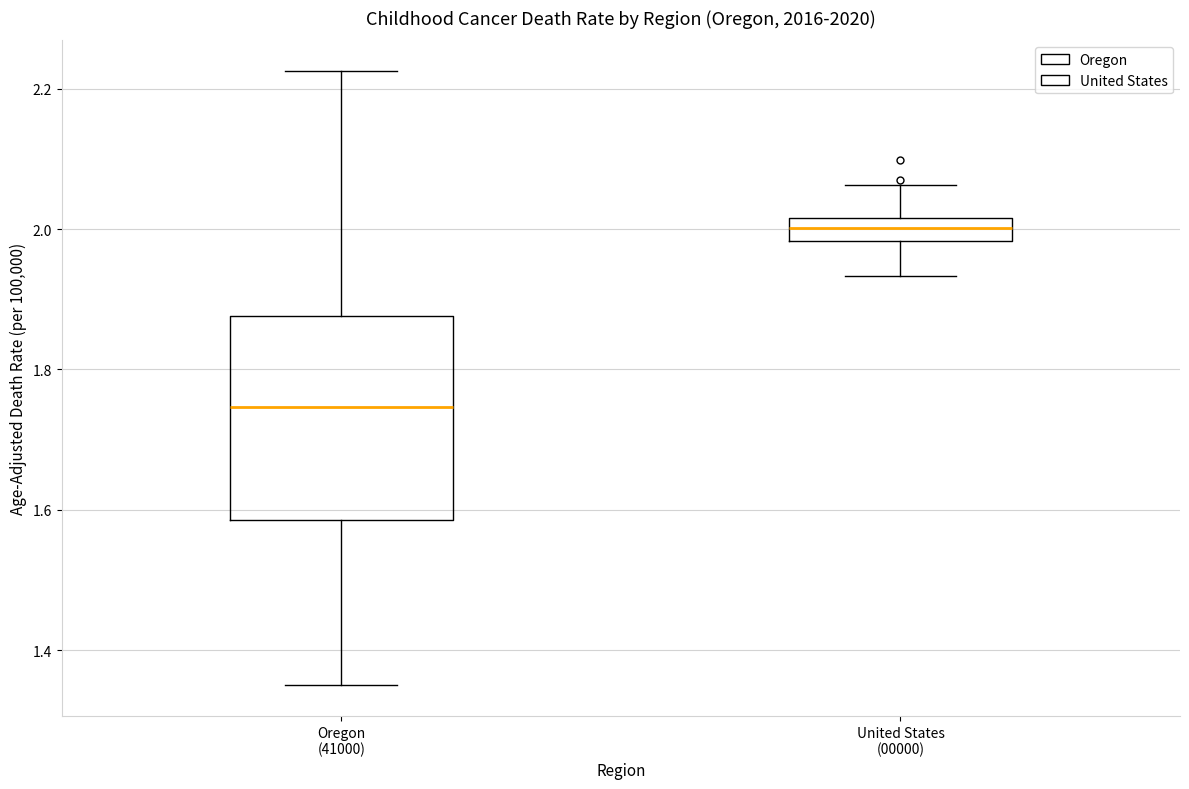

Where is the upper edge of the box for United States (00000) on the y-axis? The values are not printed on the chart, so give them approximately, as read against the axis.

2.02